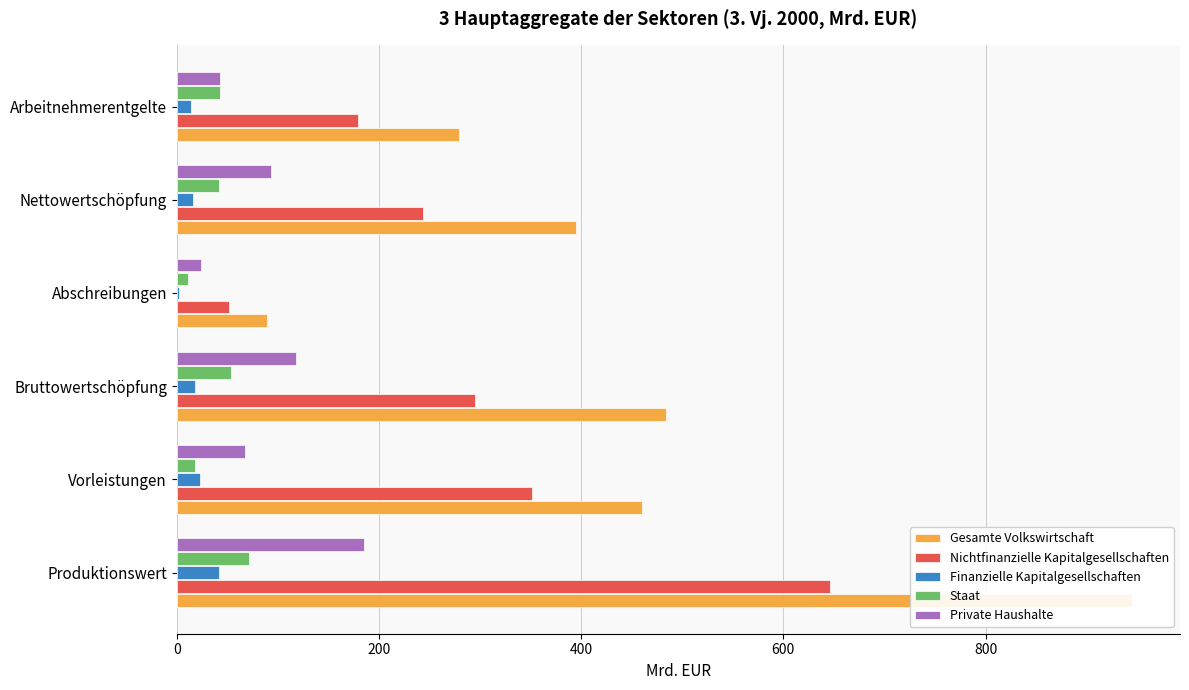

Reading left to right, extract all data points from this chart.

Gesamte Volkswirtschaft: 945.1	460.7	484.4	89.0	395.4	278.8
Nichtfinanzielle Kapitalgesellschaften: 646.5	351.6	294.9	51.2	243.7	179.2
Finanzielle Kapitalgesellschaften: 41.5	23.1	18.4	2.1	16.3	14.2
Staat: 71.5	18.1	53.4	11.4	42.0	42.8
Private Haushalte: 185.5	67.9	117.7	24.3	93.4	42.7